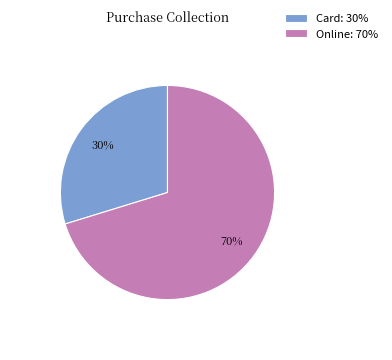

Combined, do Online: 70% and Card: 30% account for over 50%?

Yes